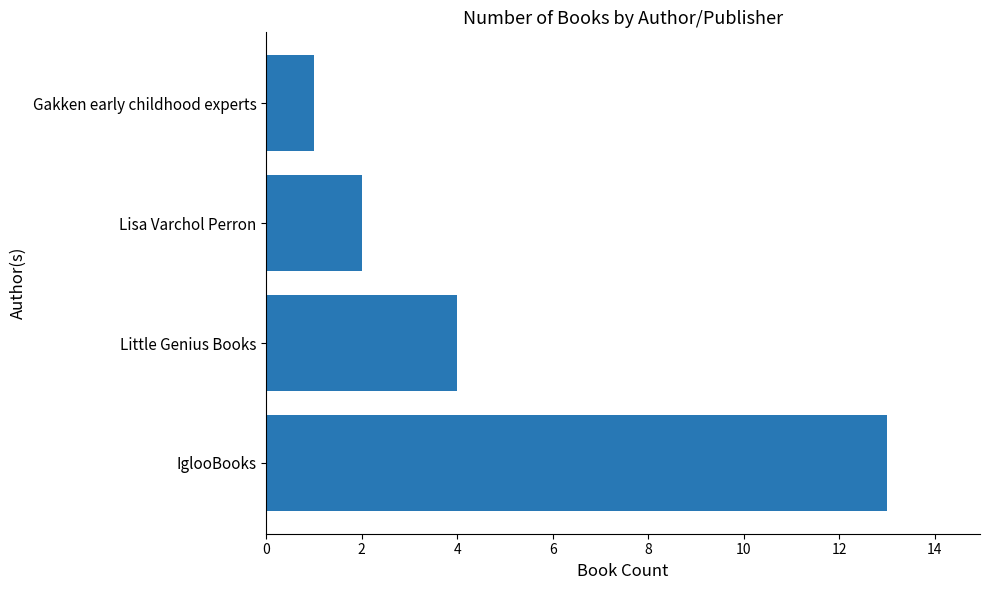

The chart shows a value of 6 at Little Genius Books. True or false?

False